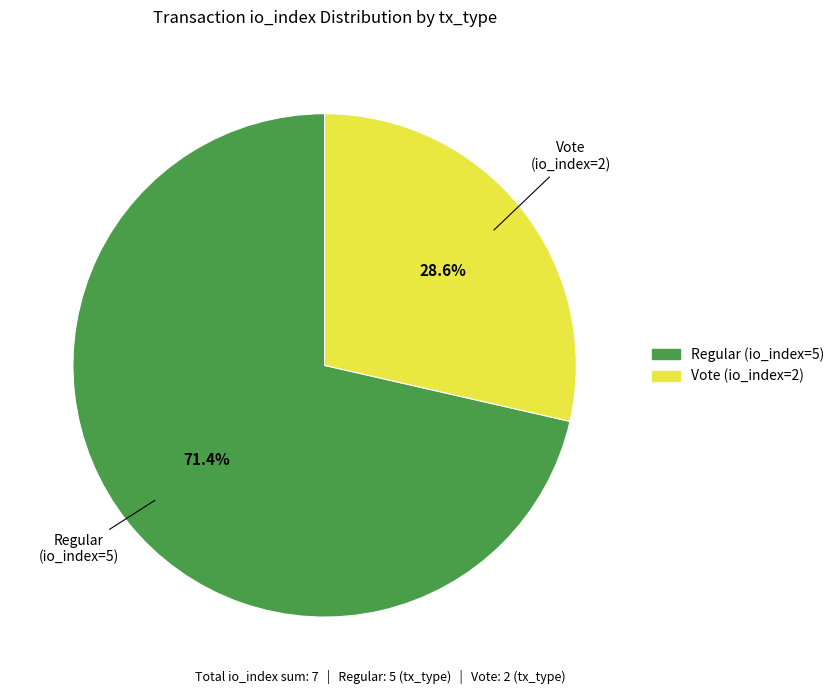

To the nearest percent, what percentage of the pie is Regular (io_index=5)?

71%